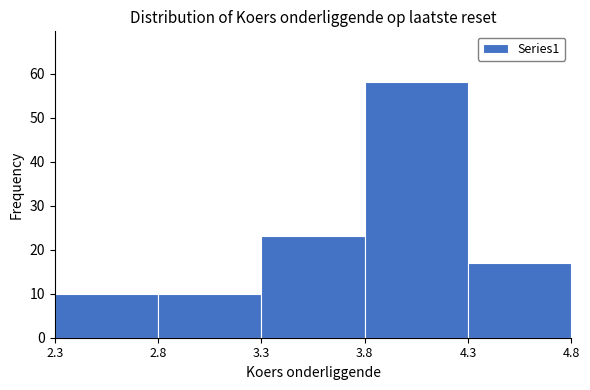

Reading left to right, transcribe this chart: for each bar, give the range it covers on the x-axis and its height. The values are not printed on the chart, so give them approximately, as read against the axis.

2.3 to 2.8: 10
2.8 to 3.3: 10
3.3 to 3.8: 23
3.8 to 4.3: 58
4.3 to 4.8: 17